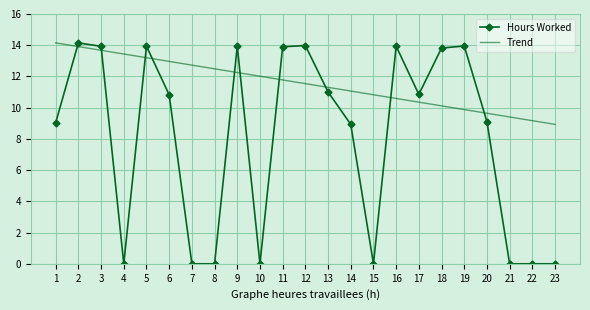

List the series in order of their overall mean, highest first.

Trend, Hours Worked